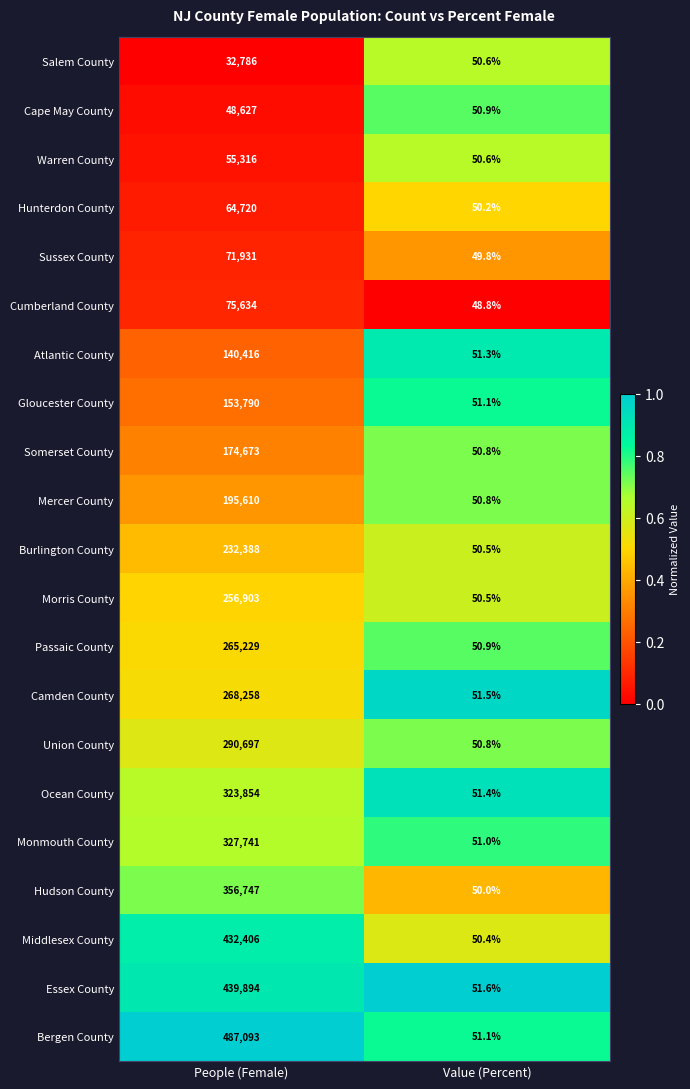

Which series changed the most between People (Female) and Value (Percent)?

Bergen County